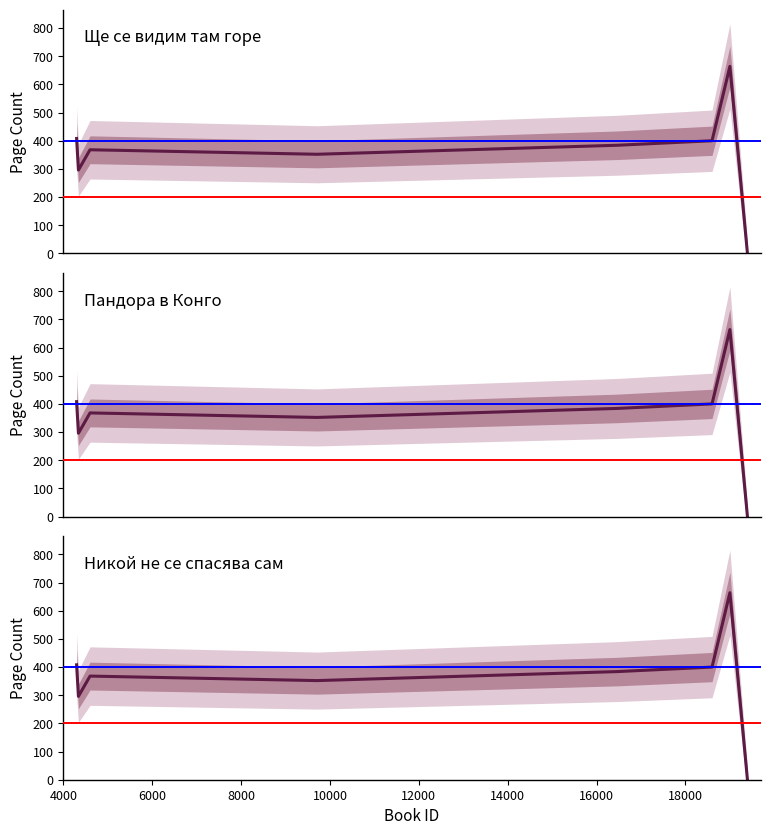

Where is Пандора в Конго nearest to the value 332?

8000